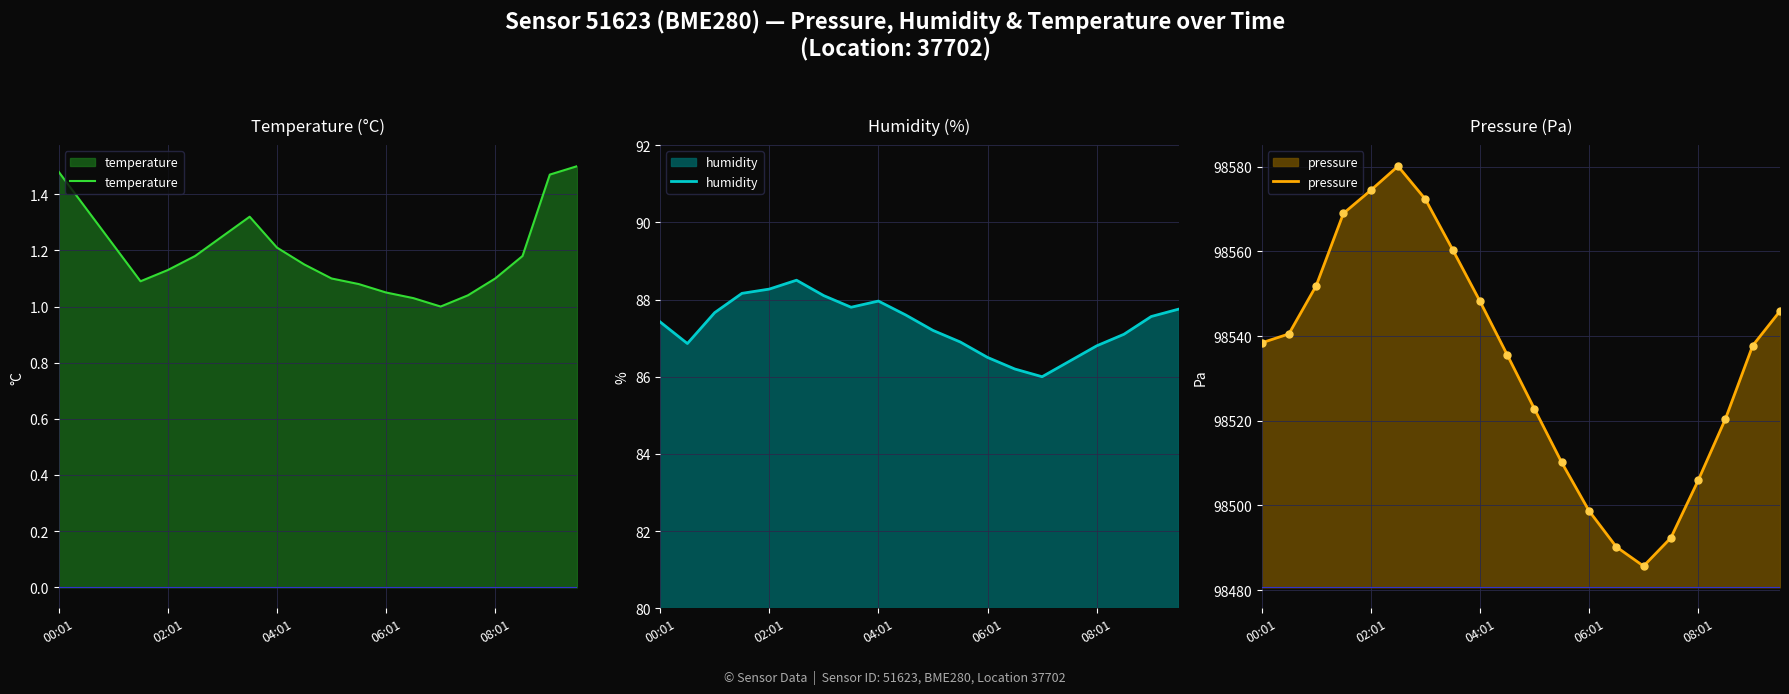

Reading right to left, transcribe all the data shown in this chart.

temperature: 1.5	1.5	1.2	1.1	1.0	1.0	1.0	1.1	1.1	1.1	1.1	1.2	1.3	1.2	1.2	1.1	1.1	1.2	1.4	1.5
humidity: 87.8	87.6	87.1	86.8	86.4	86.0	86.2	86.5	86.9	87.2	87.6	88.0	87.8	88.1	88.5	88.3	88.2	87.7	86.9	87.4
pressure: 98545.9	98537.8	98520.4	98505.9	98492.3	98485.7	98490.2	98498.7	98510.1	98522.8	98535.6	98548.3	98560.4	98572.4	98580.1	98574.4	98569.0	98551.9	98540.5	98538.4